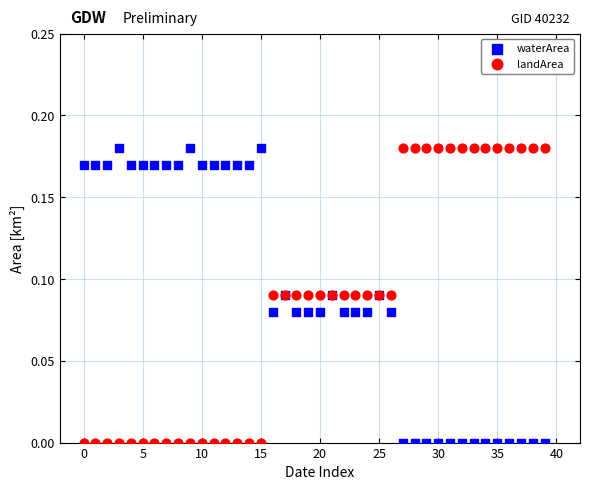

What are all the series names shown in the legend?

waterArea, landArea